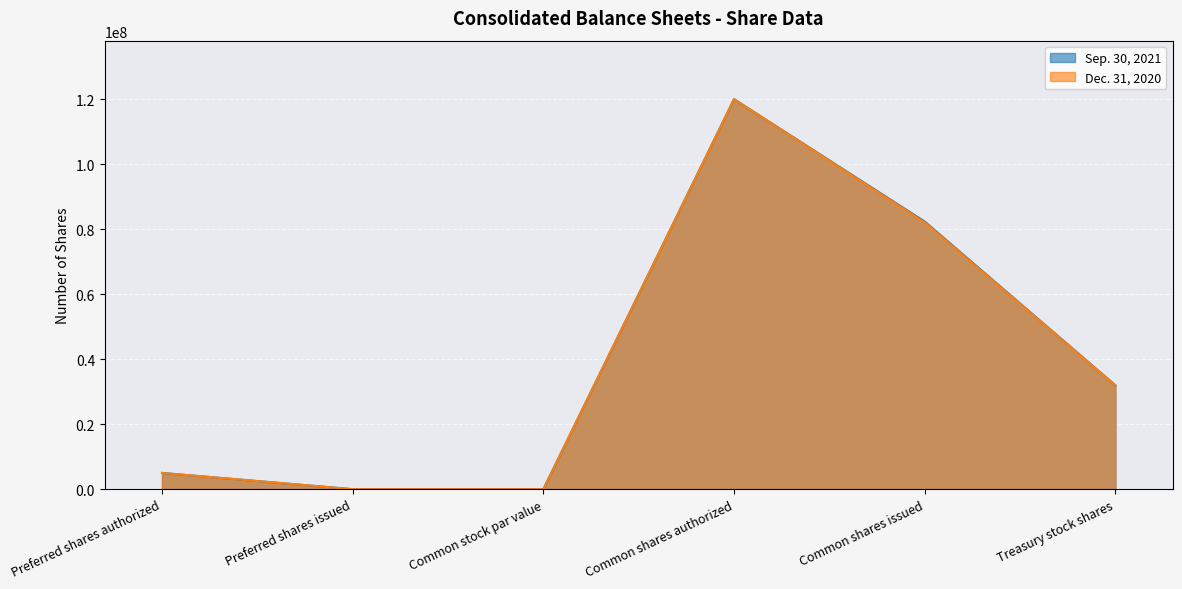

List the labels in order of Sep. 30, 2021 value, smallest first.

Preferred shares issued, Common stock par value, Preferred shares authorized, Treasury stock shares, Common shares issued, Common shares authorized